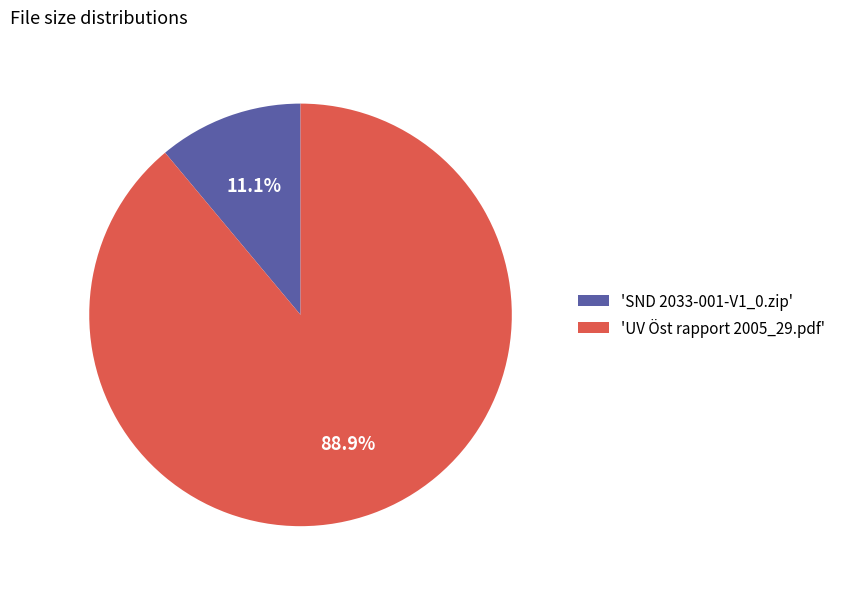

What percentage is NOT represented by 'UV Öst rapport 2005_29.pdf'?

11.1%